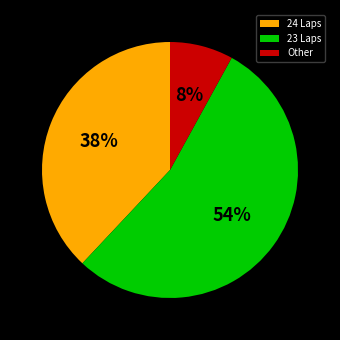

Is 23 Laps the majority of the pie?

Yes